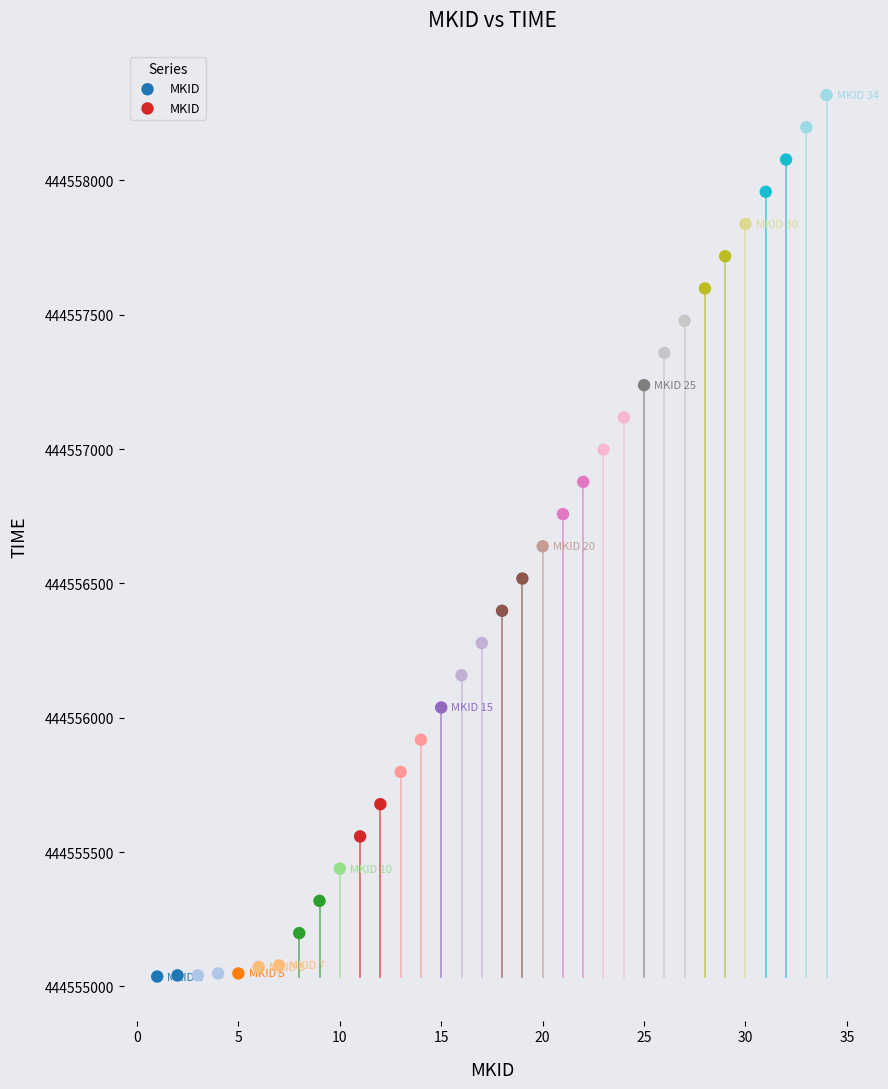

What Y value in the scatter plot is closest to 444556677?

444556638.0